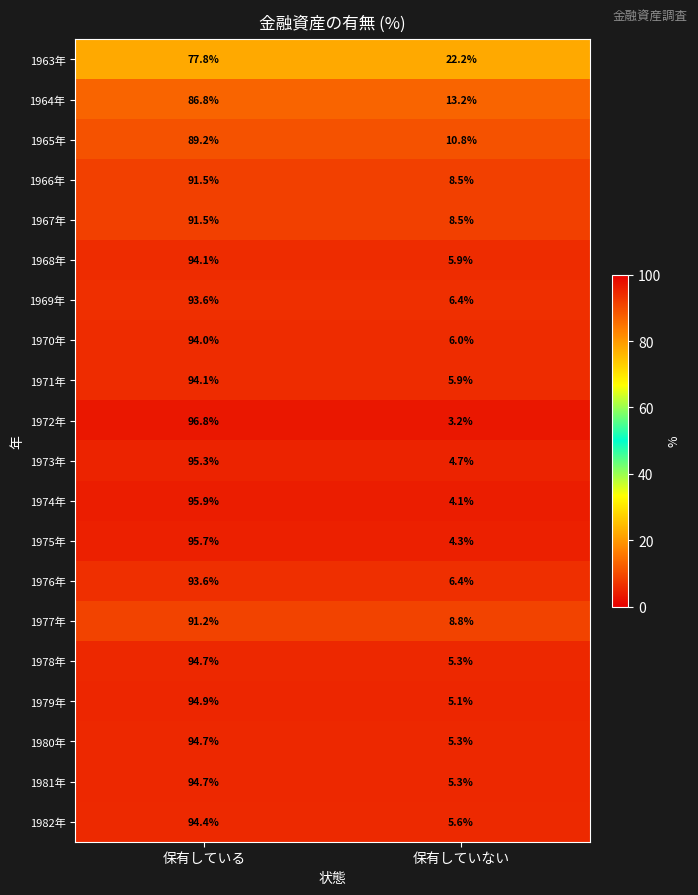

List the labels in order of 1965年 value, largest first.

保有している, 保有していない